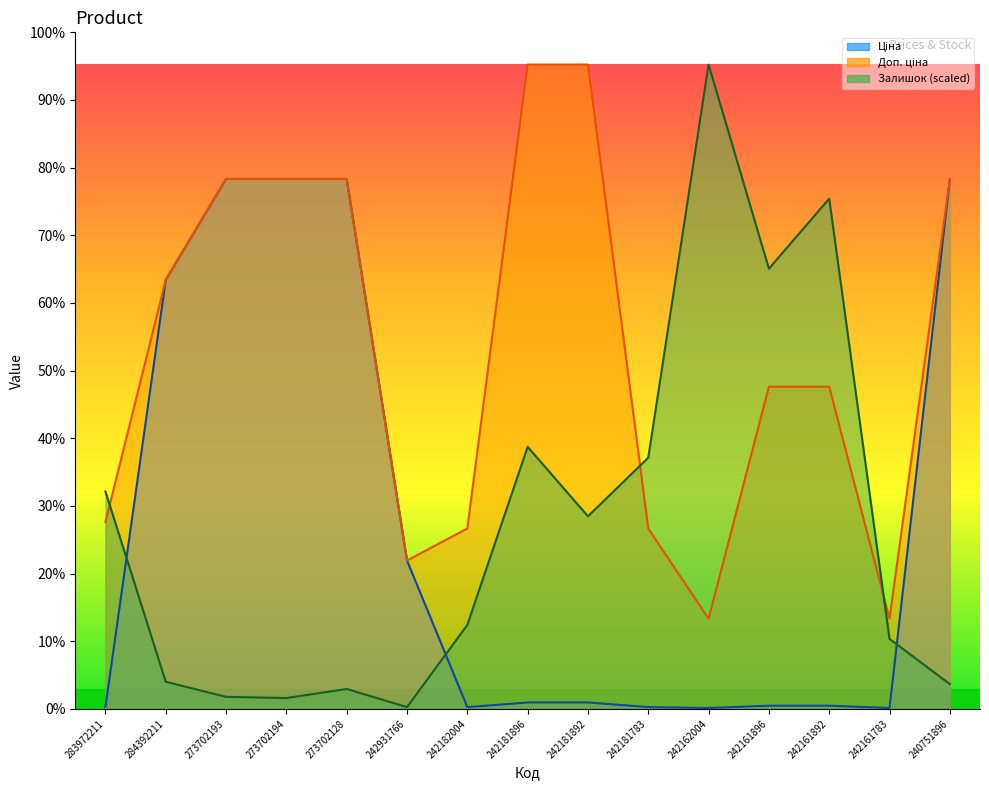

Between 242182004 and 242162004, which series saw the biggest shift?

Залишок